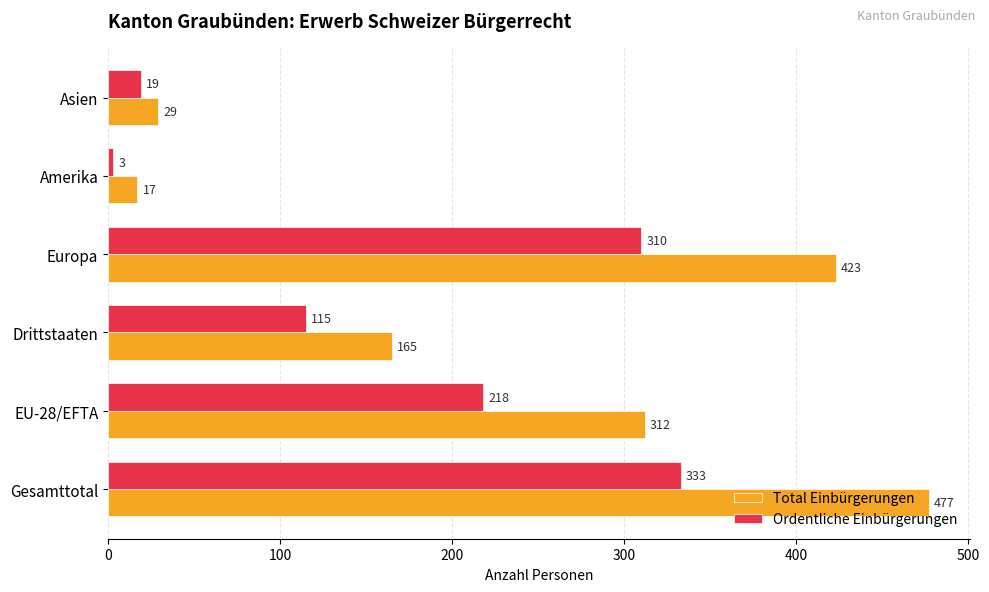

Which series has the widest spread of values?

Total Einbürgerungen